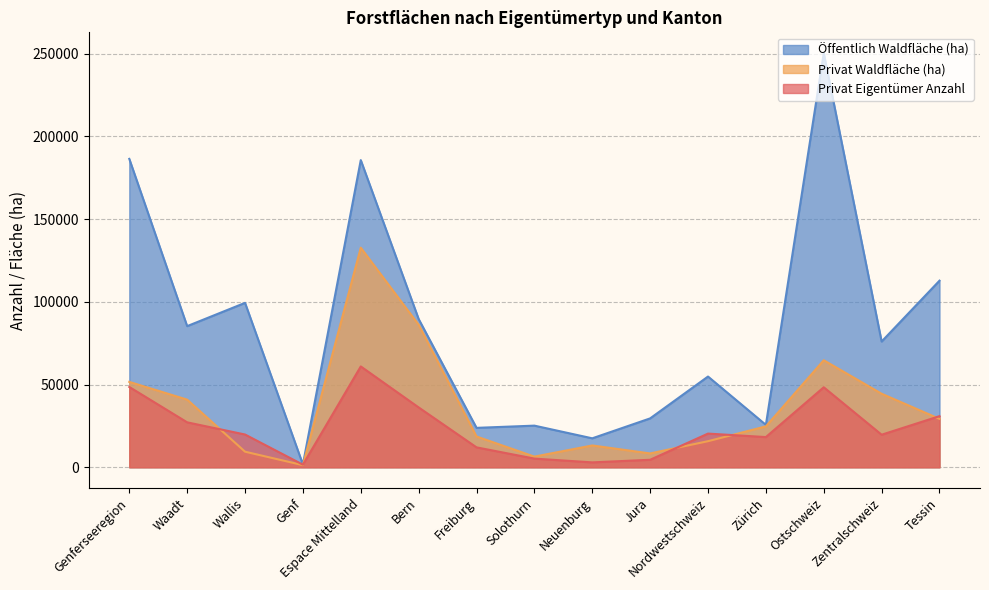

Where is the first local maximum for Privat Eigentümer Anzahl?

Espace Mittelland